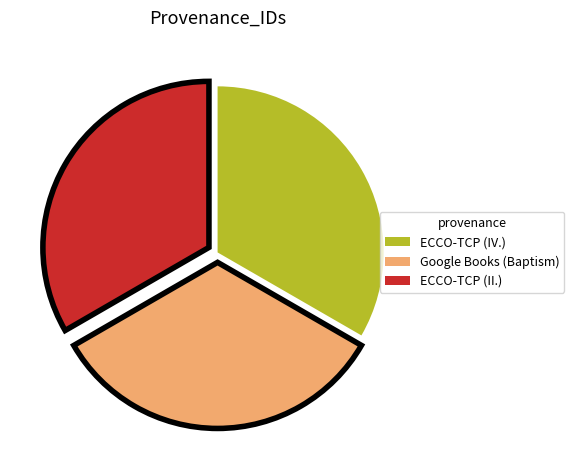

Is the sum of ECCO-TCP (II.) and ECCO-TCP (IV.) greater than half?

Yes